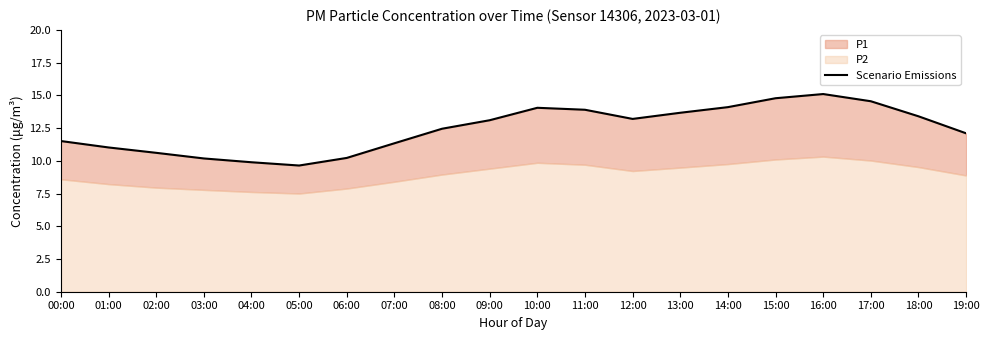

How many points are higher than both their immediate neighbors (excluding endpoints)?

2